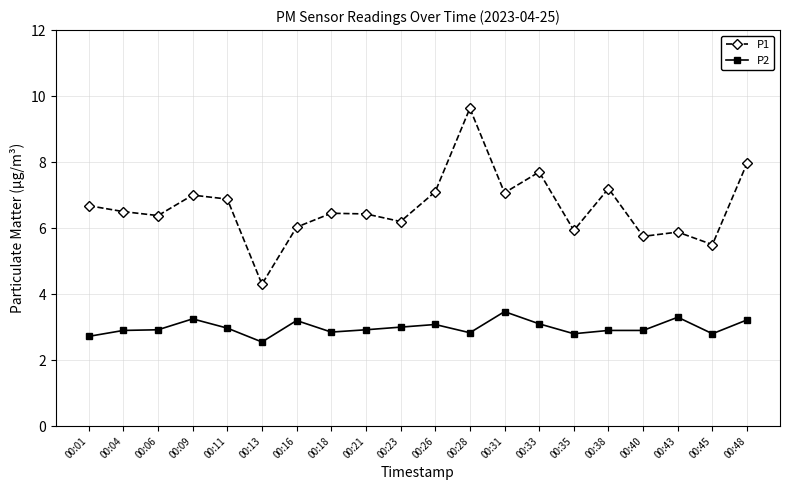

Is it true that P1 equals 10.4 at 00:18?

False